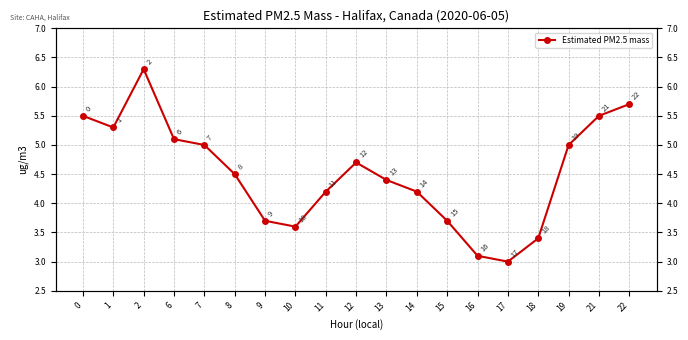

The value at 16 is 1.2. True or false?

False